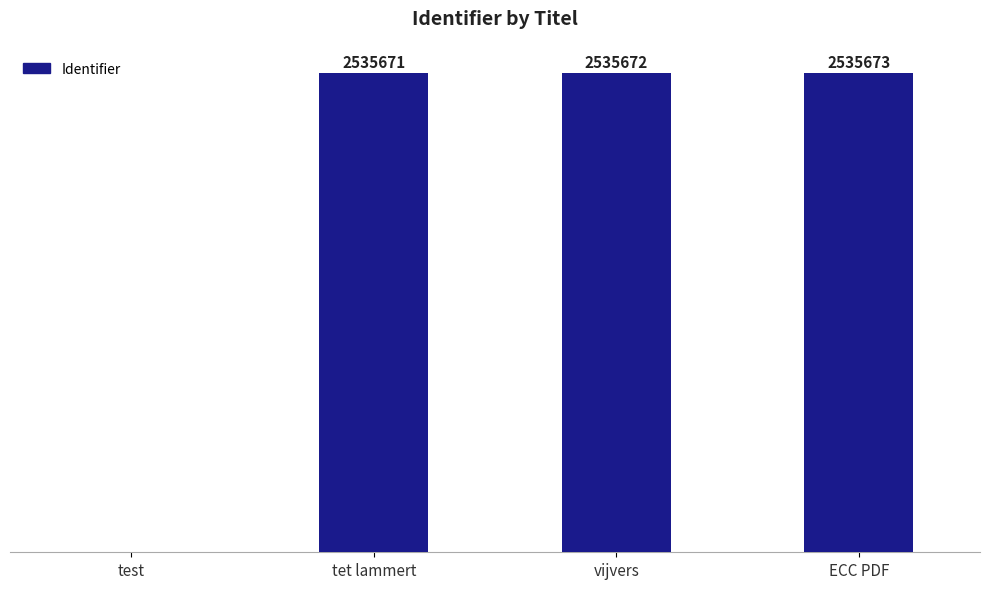

Which category has the highest value across all series?

ECC PDF